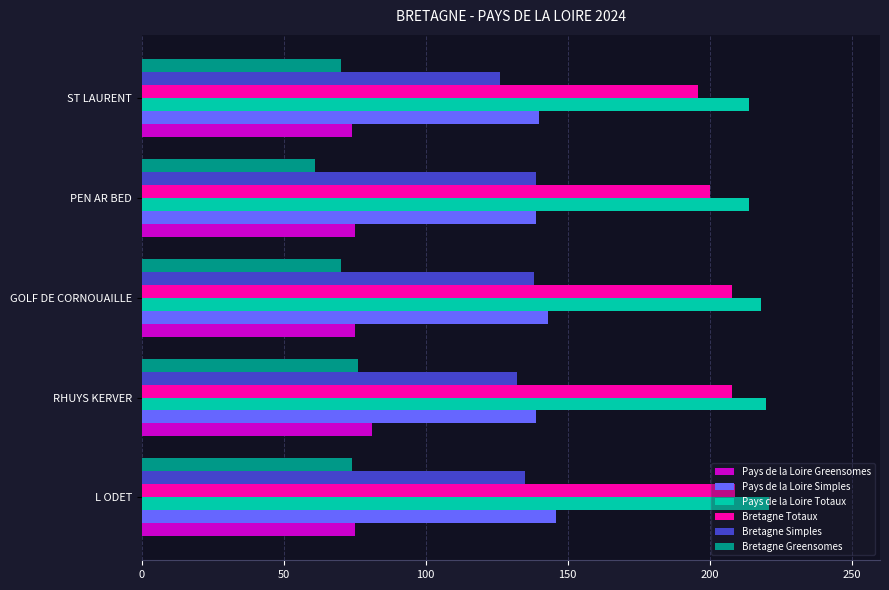

At how many categories does at least one series exceed 173?

5